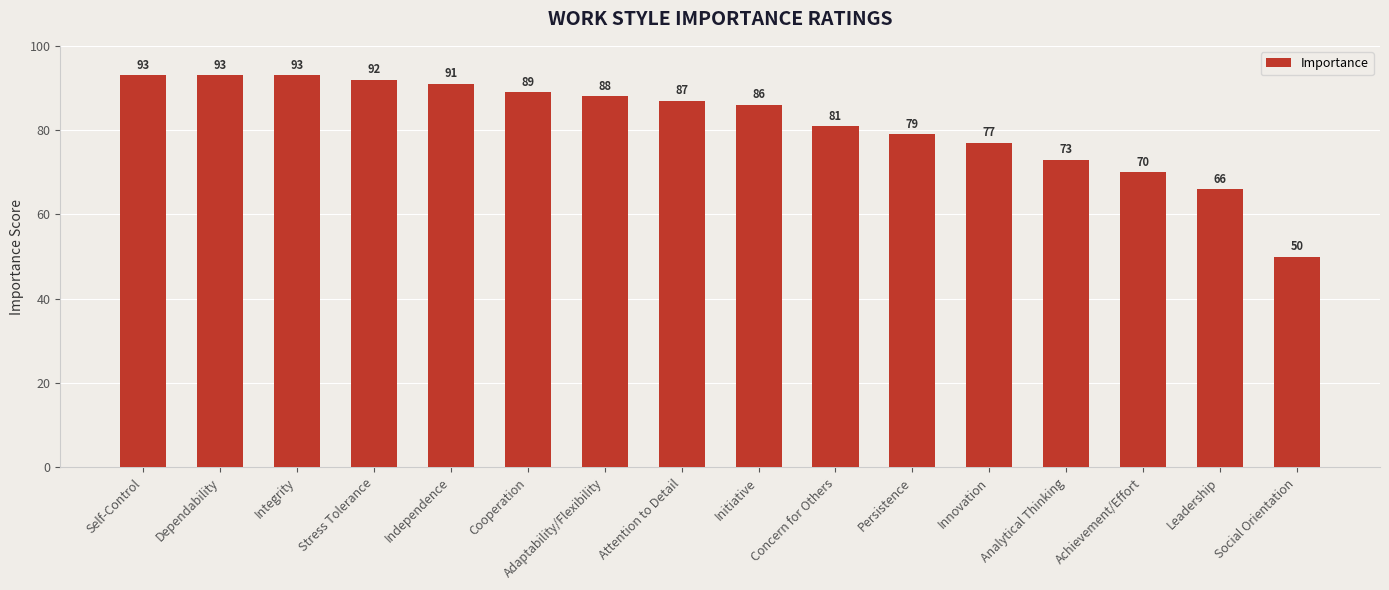

How many categories are shown in the chart?

16